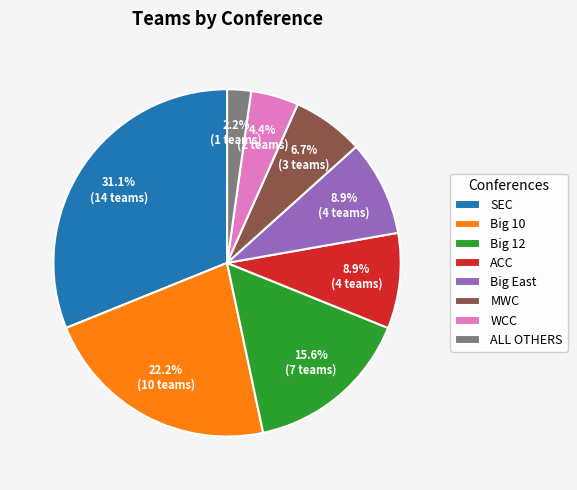

To the nearest percent, what percentage of the pie is WCC?

4%